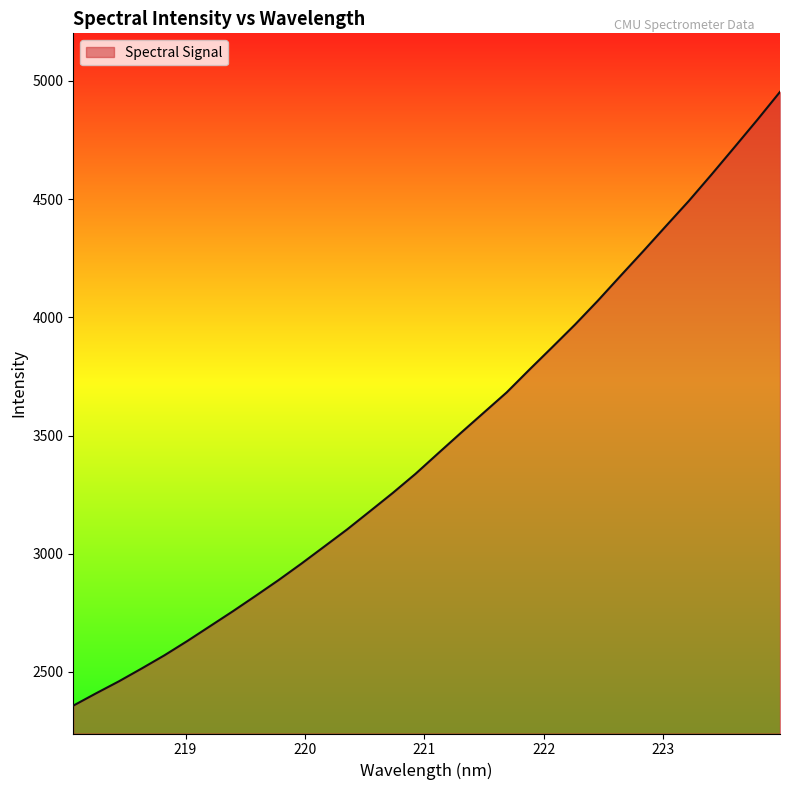

How many lines are shown in the chart?

1